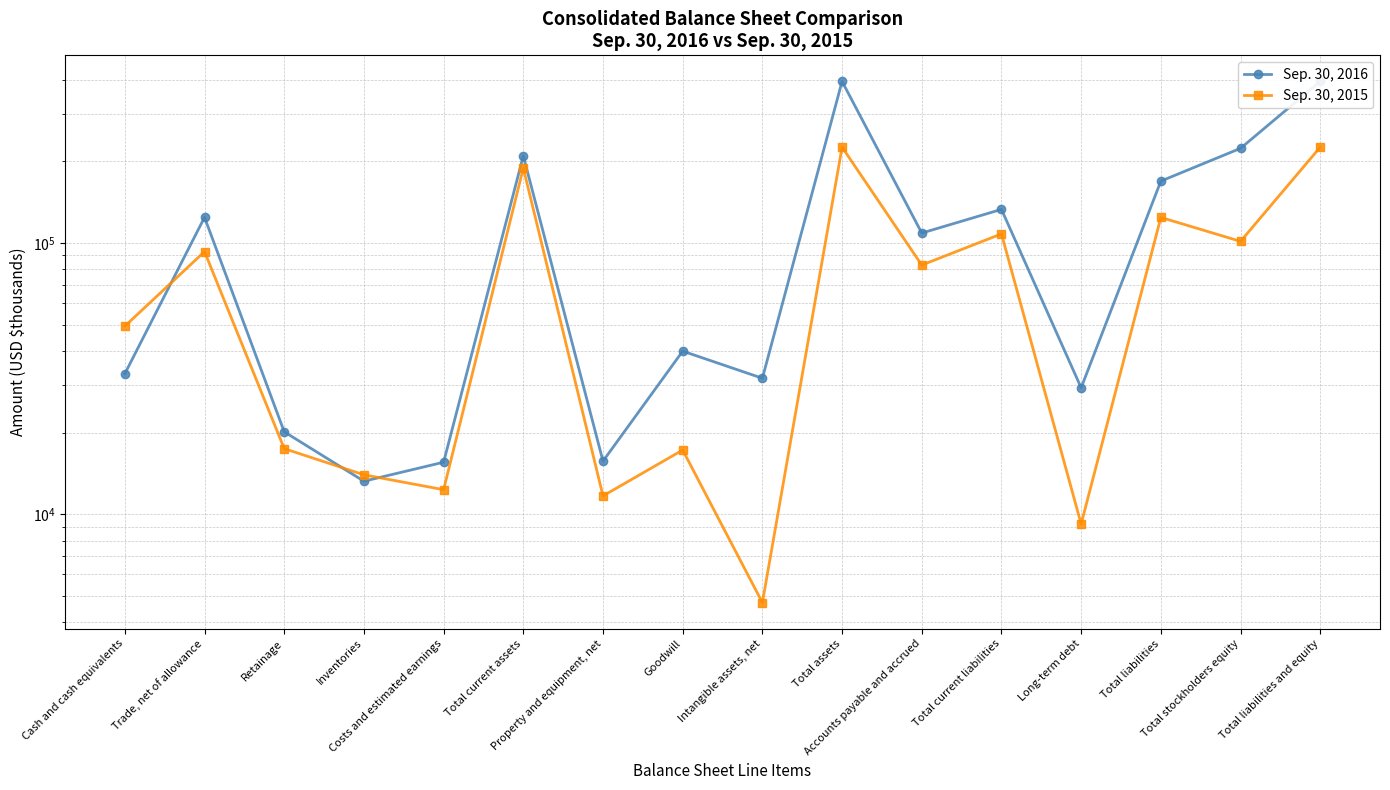

Which category has the lowest value in the Sep. 30, 2016 series?

Inventories